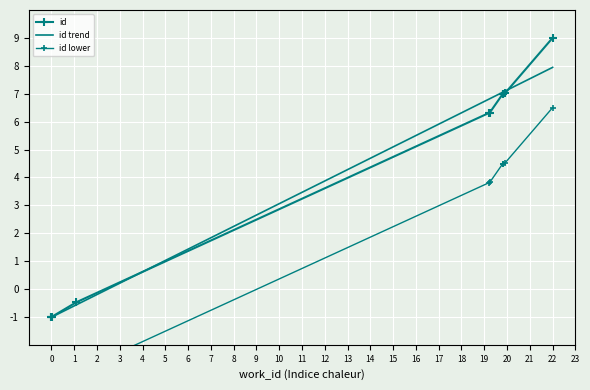

True or false: there are more than 2 points higher than both neighbors.

False